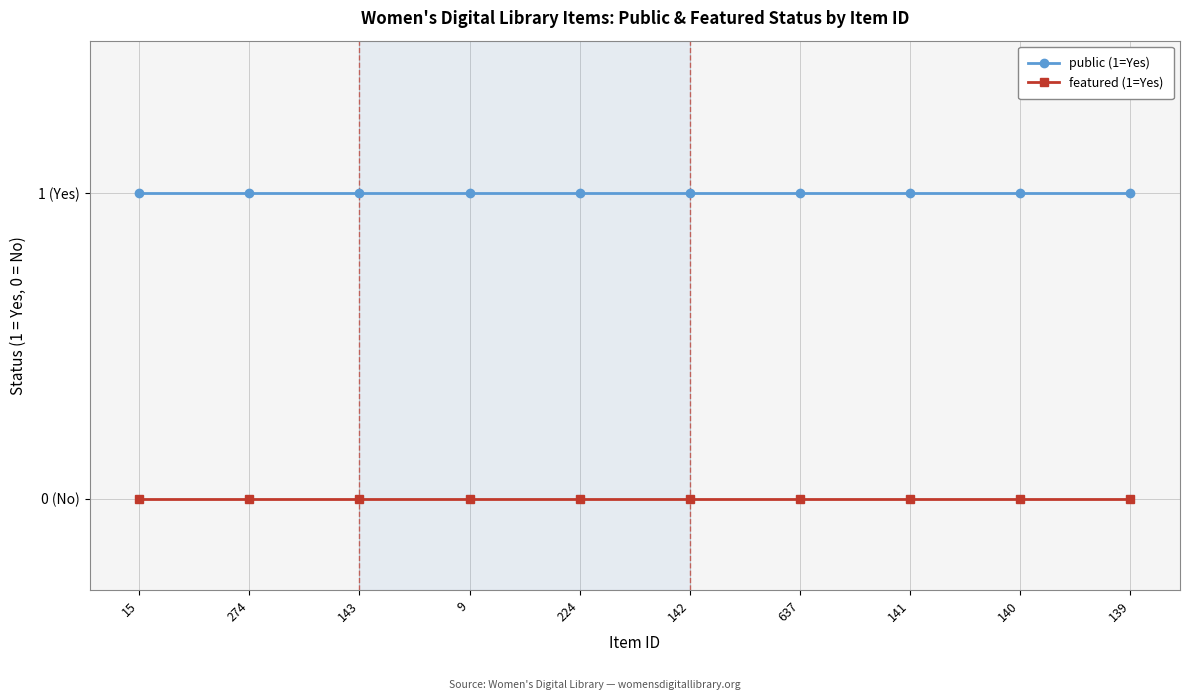

True or false: public (1=Yes) and featured (1=Yes) intersect in this chart.

False